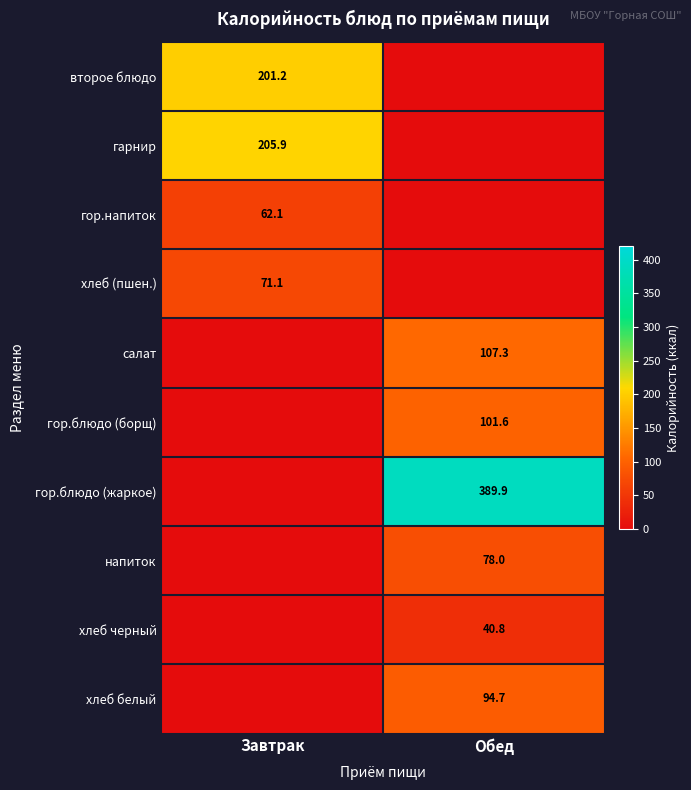

At which category does the chart reach its minimum across all series?

Обед